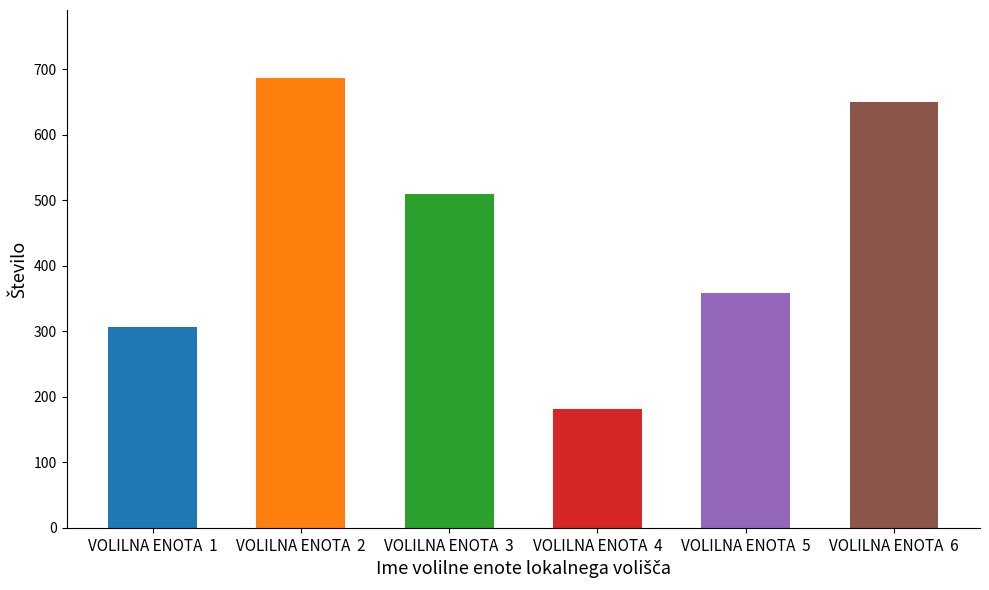

What is the ratio of the value at VOLILNA ENOTA  3 to the value at VOLILNA ENOTA  6?

0.8